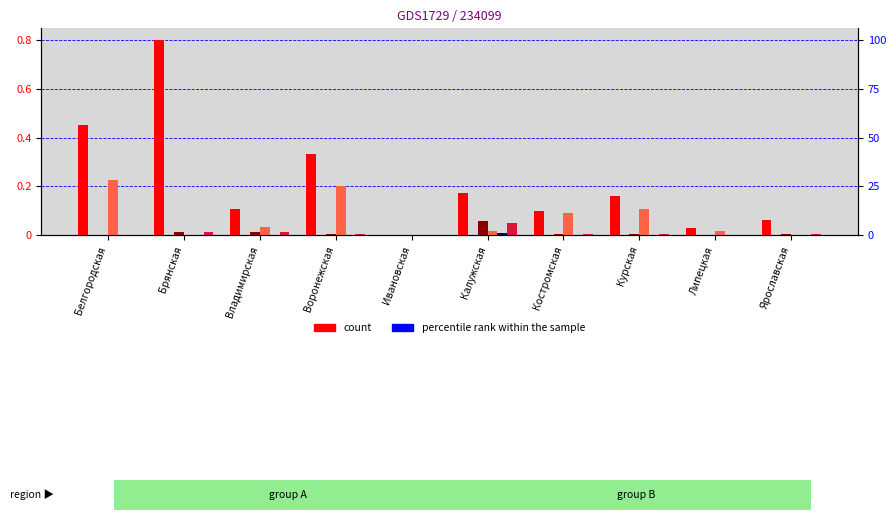

What is the difference between the highest and lowest values at Брянская?

0.8